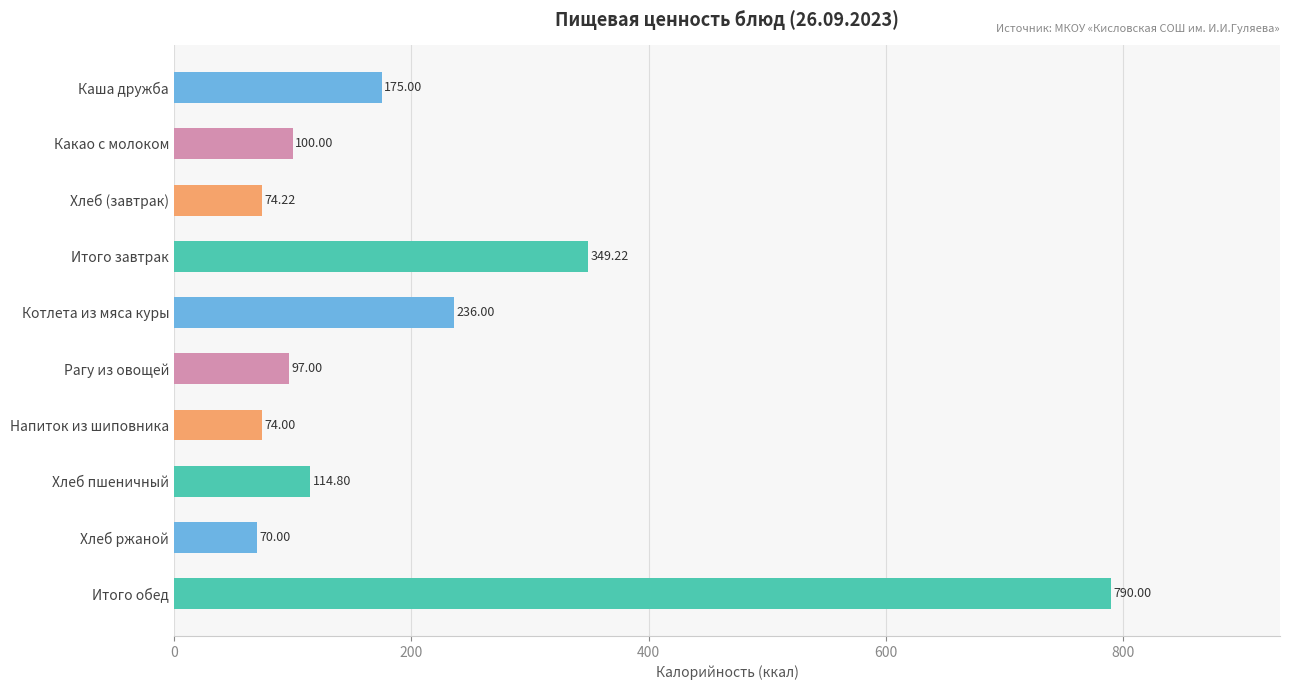

What is the difference between the maximum and minimum values?

720.0